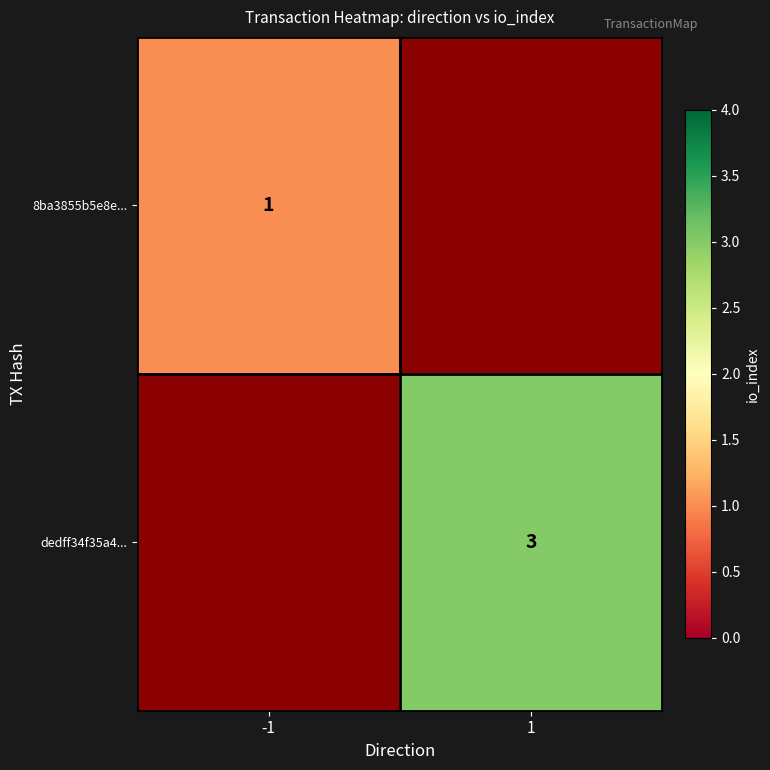

Is it true that 8ba3855b5e8e... equals 1 at -1?

True